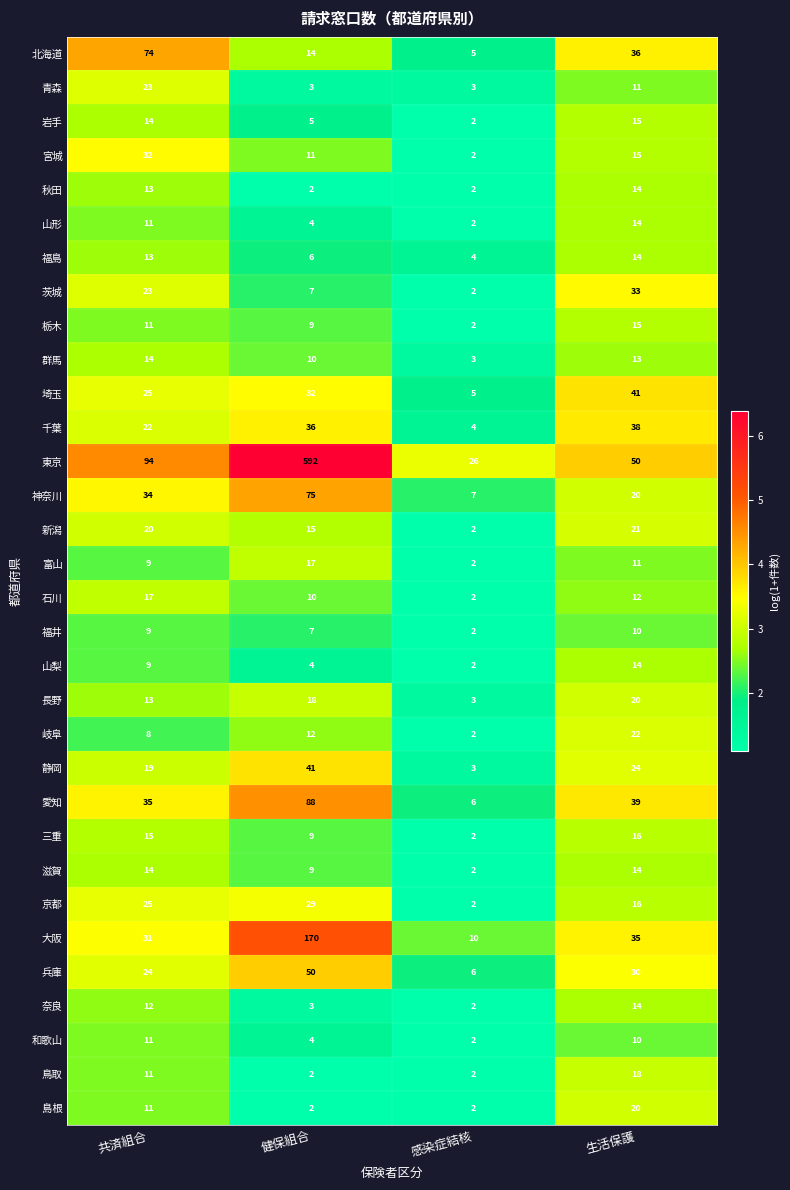

What is the sum of the 京都 values at 生活保護 and 感染症結核?

18